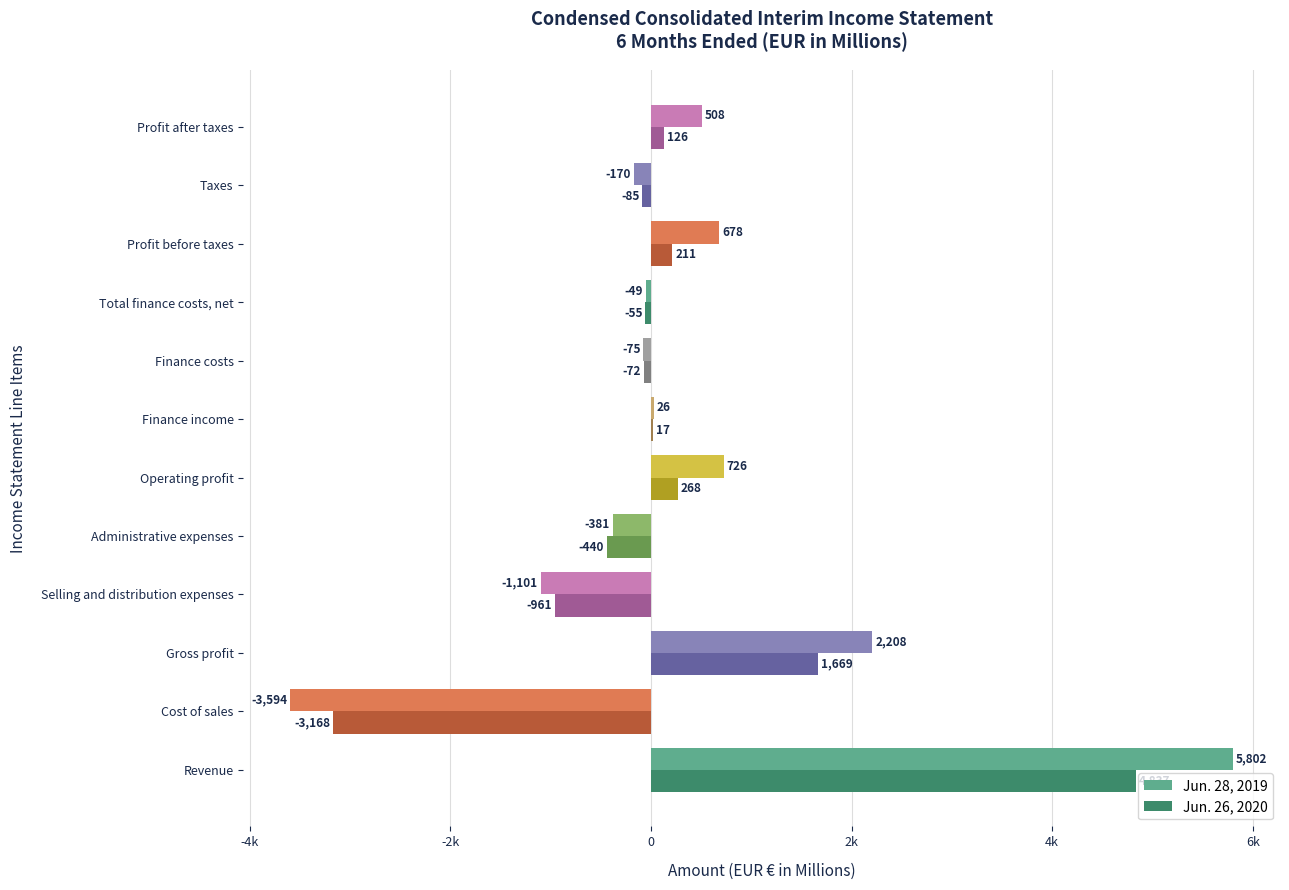

What are all the series names shown in the legend?

Jun. 28, 2019, Jun. 26, 2020